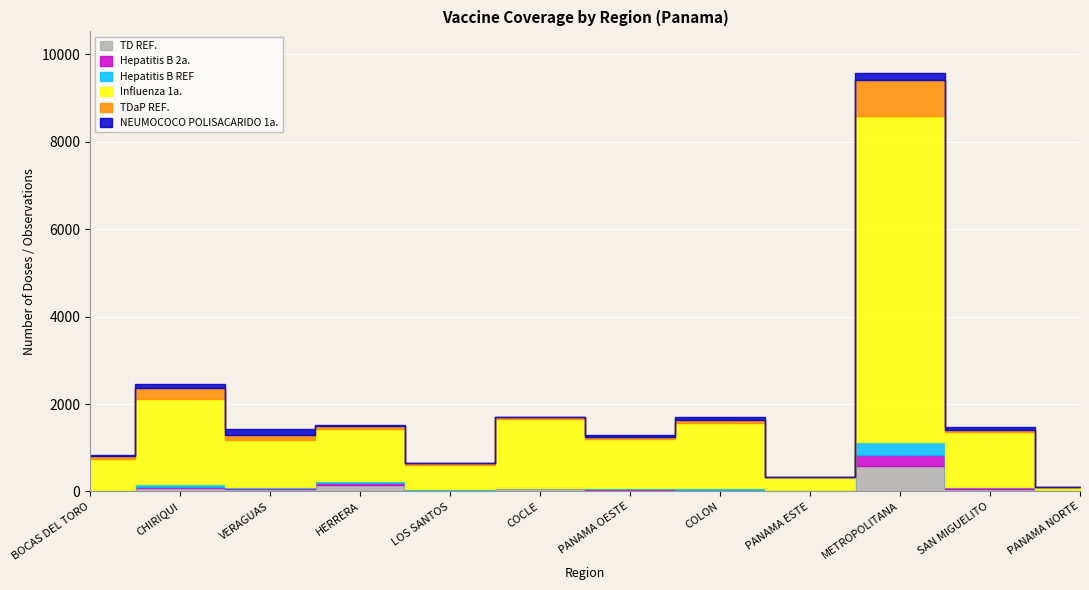

What are all the series names shown in the legend?

TD REF., Hepatitis B 2a., Hepatitis B REF, Influenza 1a., TDaP REF., NEUMOCOCO POLISACARIDO 1a.